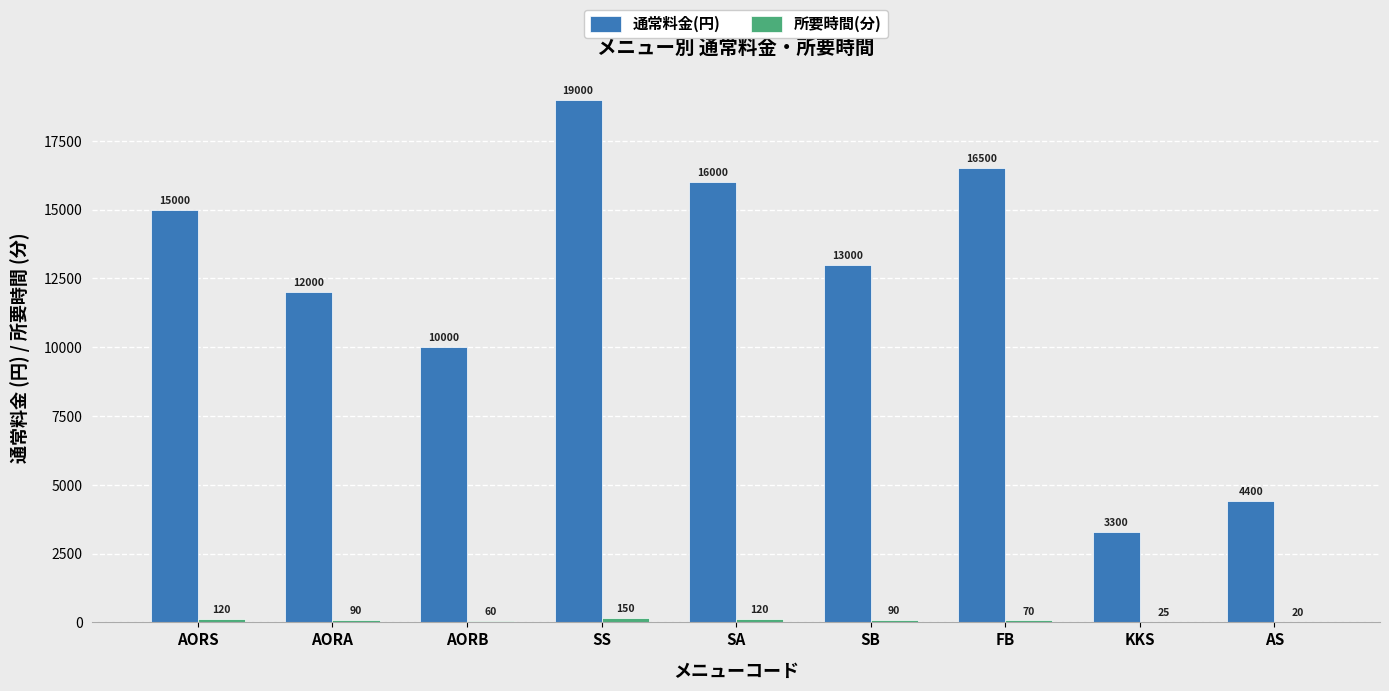

What is the total value across all series at KKS?

3325